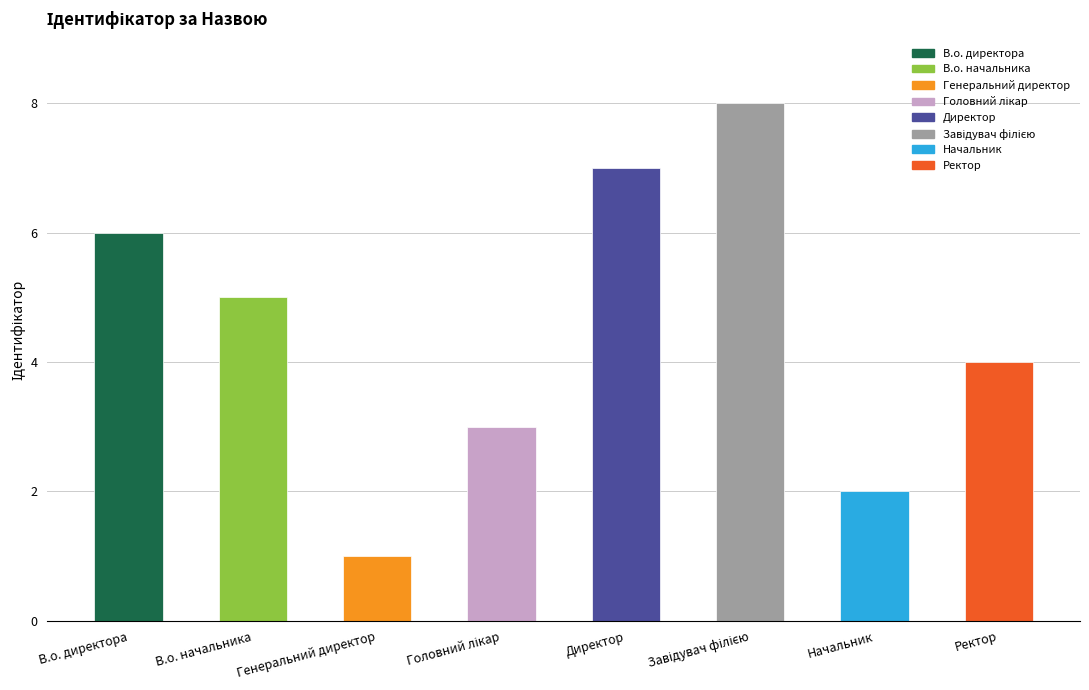

The value at Генеральний директор is 1. True or false?

True